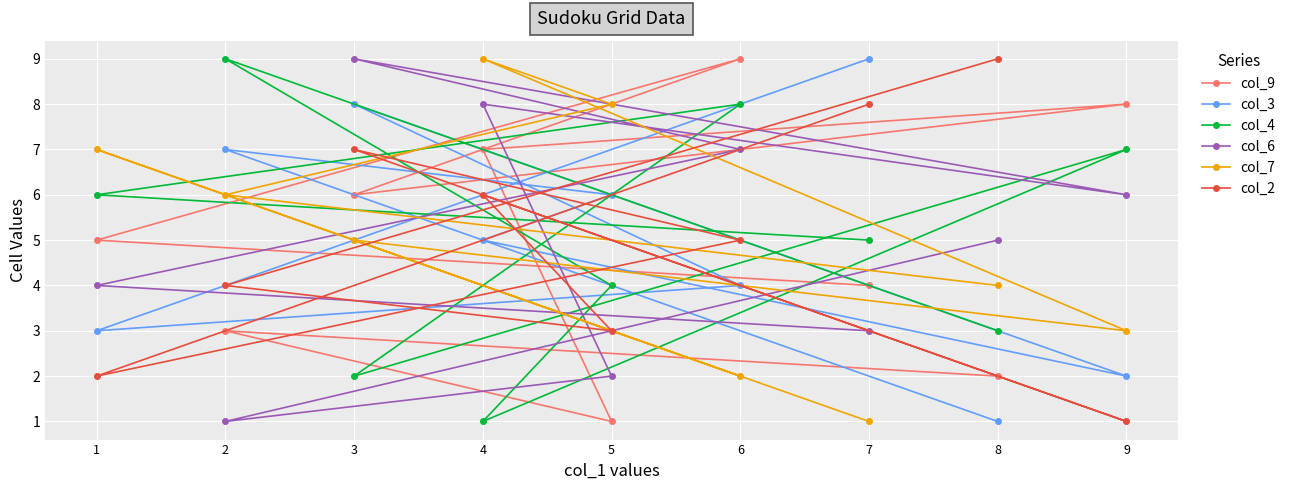

At which category is the sum across all series the highest?

3